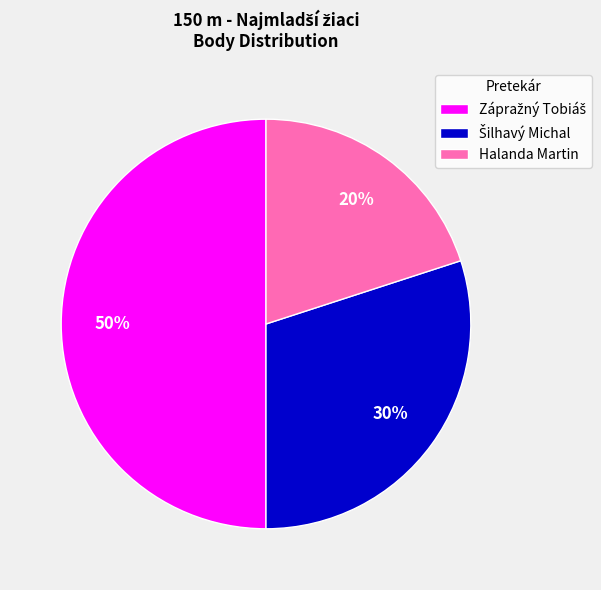

Which slice is the smallest?

Halanda Martin